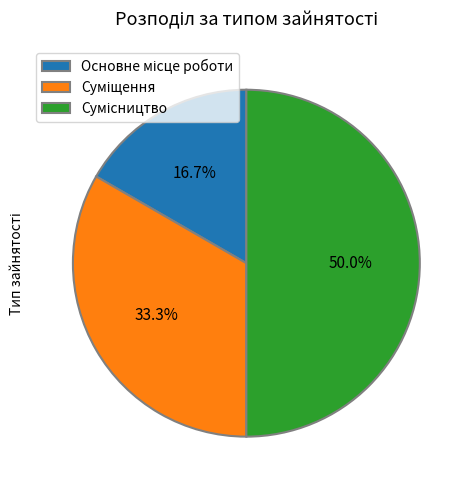

To the nearest percent, what is the average slice percentage?

33%